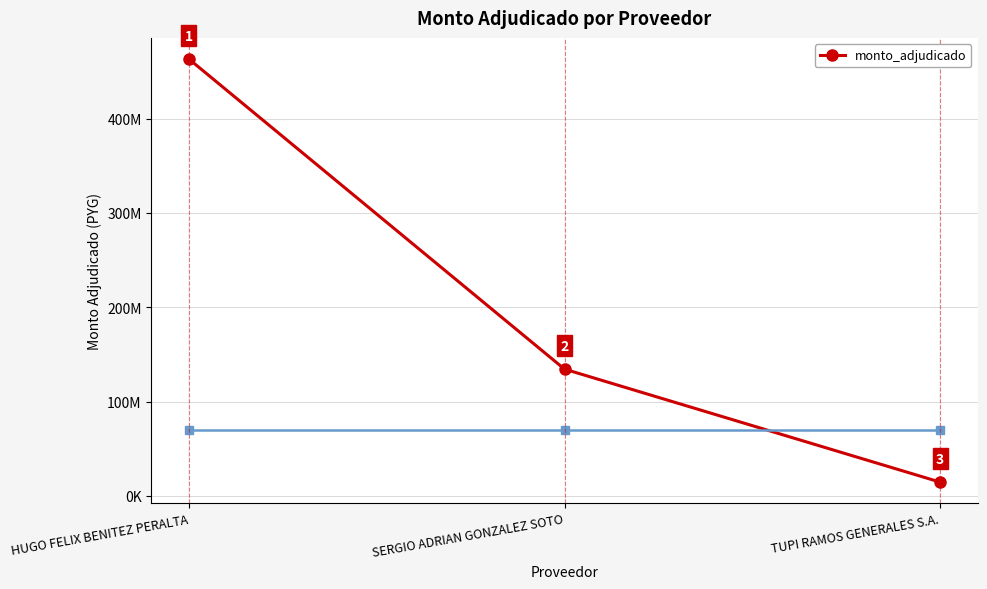

Does the chart have visible grid lines?

Yes